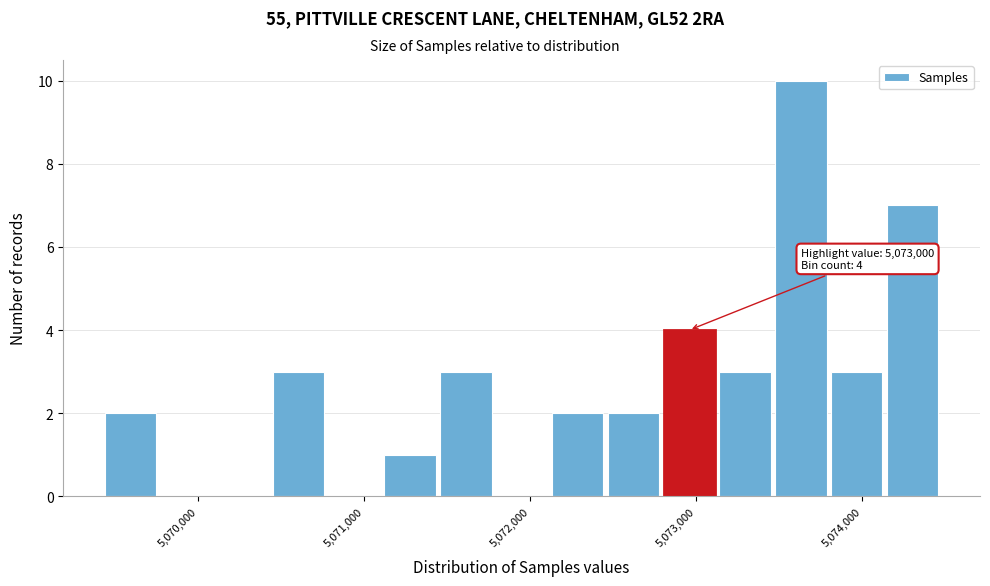

Read against the x-axis, roughly where is the centre of the tallest bar?

5073600